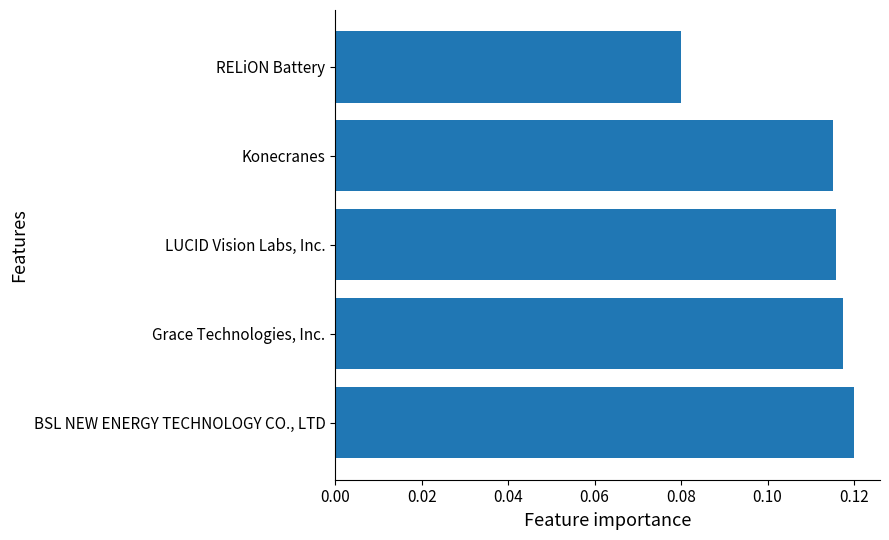

At which label is the value closest to 0?

RELiON Battery